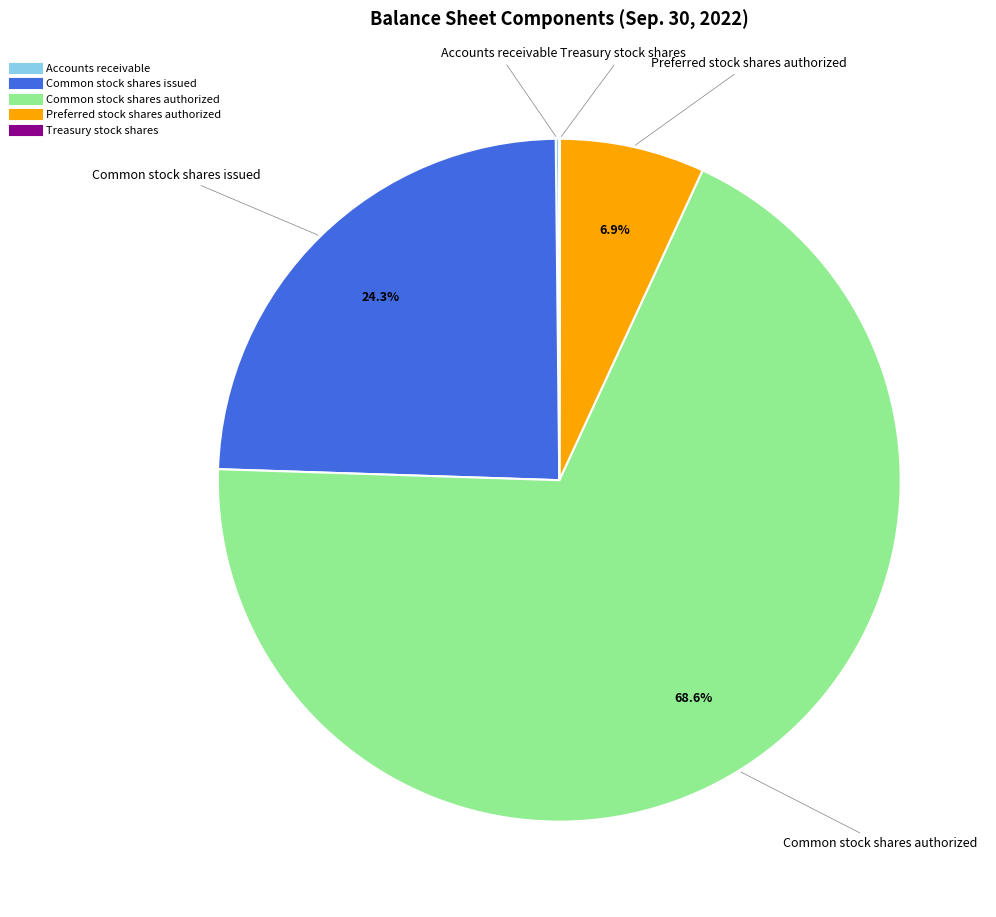

To the nearest percent, what is the difference between the largest and smallest slice percentages?

69%